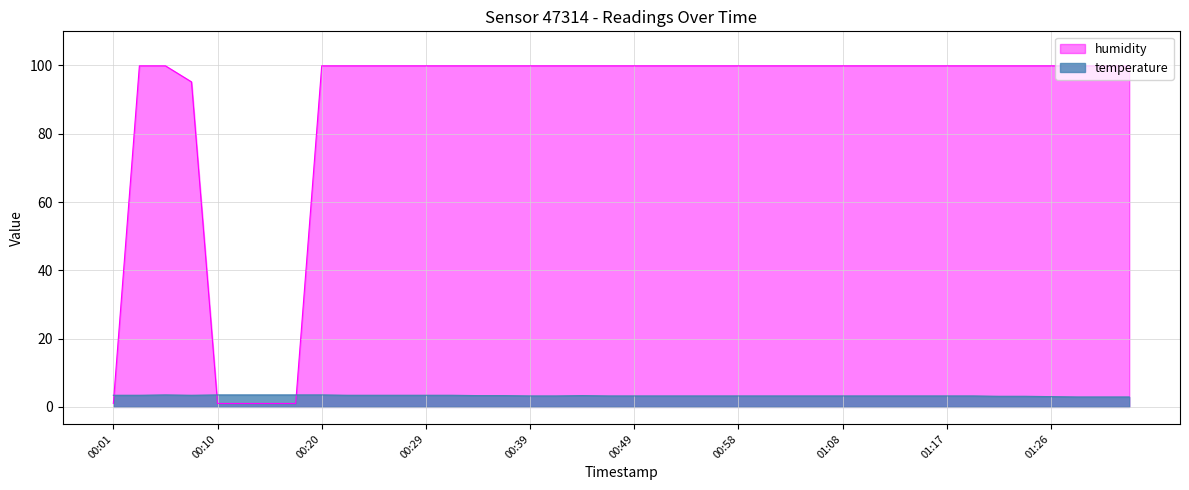

What is the sum of the humidity values at 01:15 and 01:22?

199.8